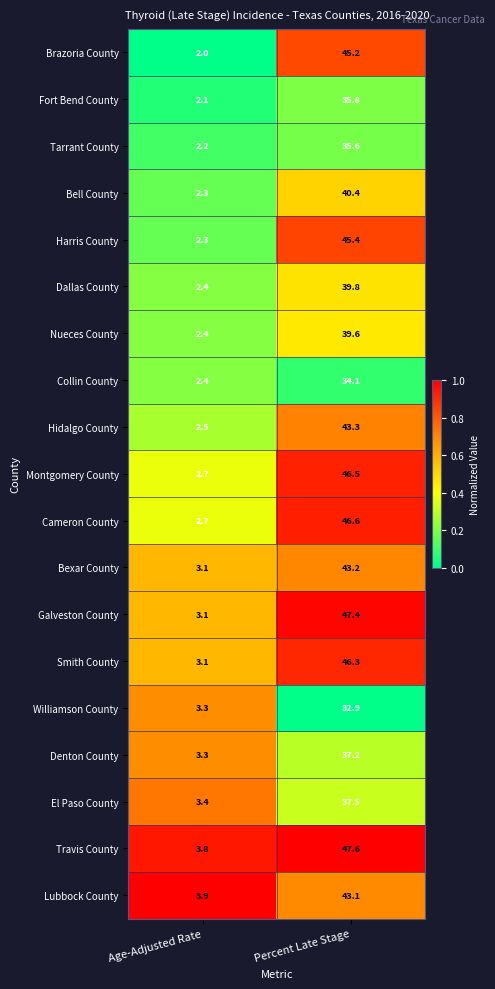

At which category is the sum across all series the highest?

Percent Late Stage